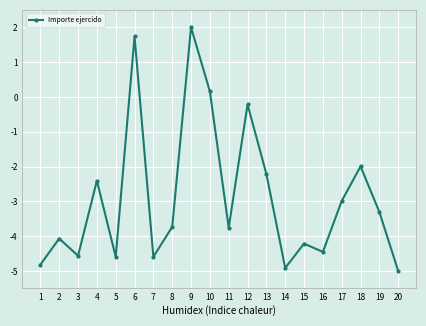

What is the greatest value displayed?

2.0